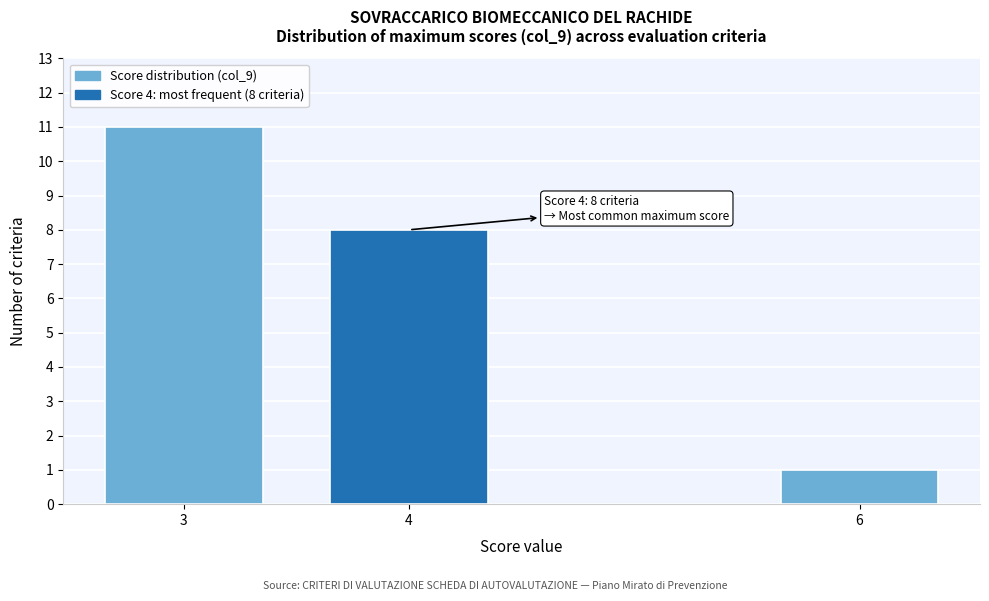

Reading right to left, transcribe all the data shown in this chart.

1	8	11